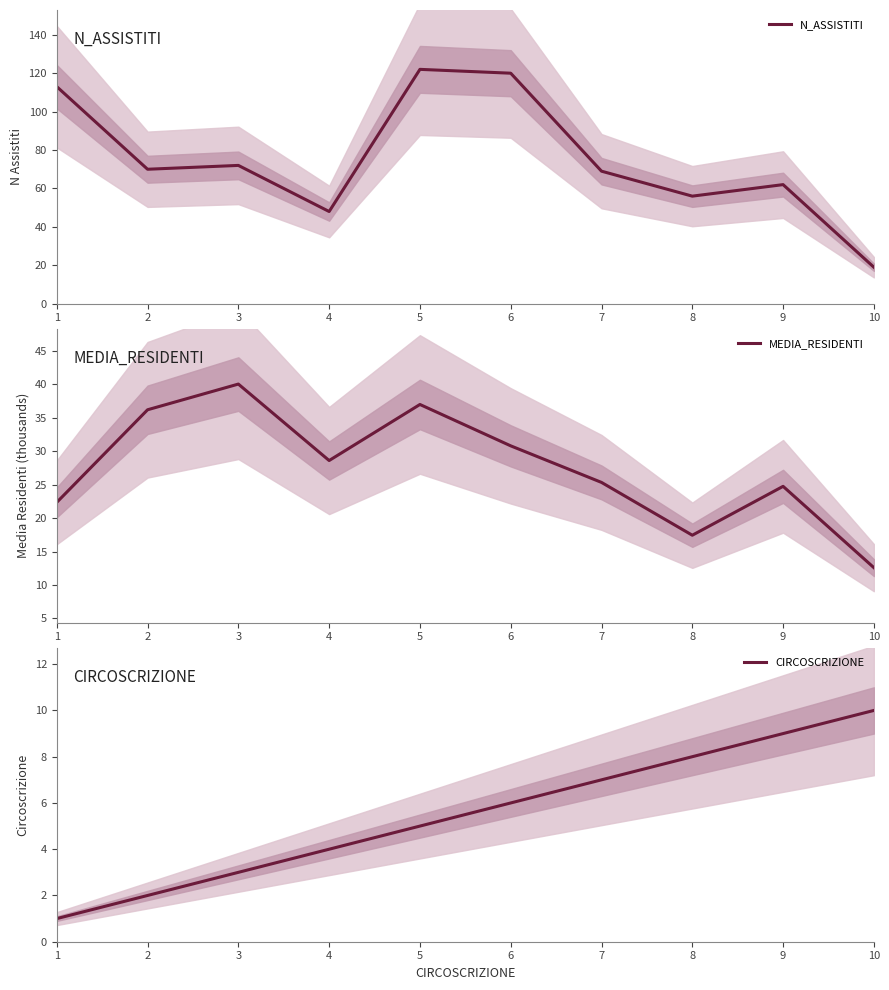

Which series has the widest spread of values?

N_ASSISTITI